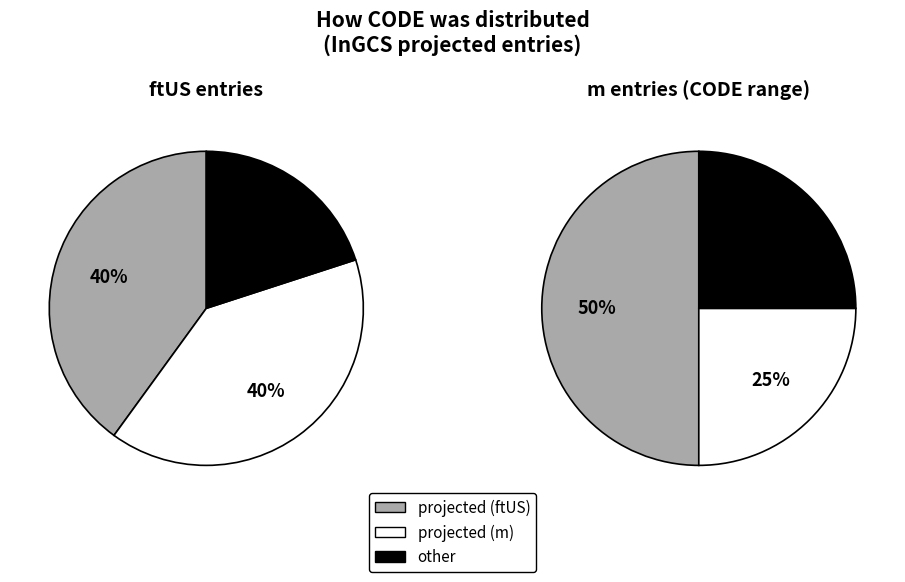

Does Owen represent more than half of the total?

No